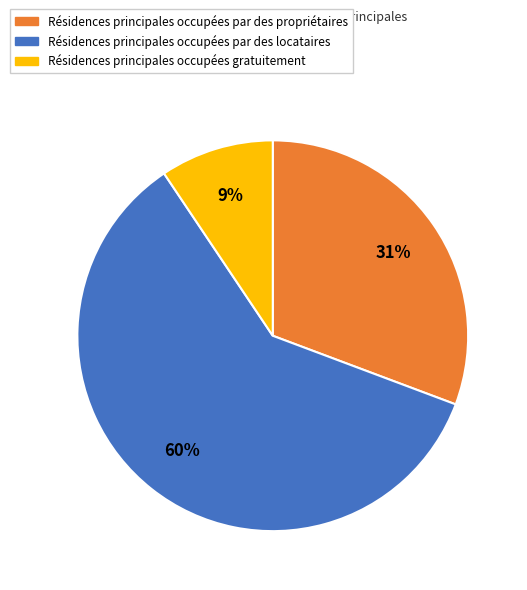

Is there a majority slice in this chart?

Yes